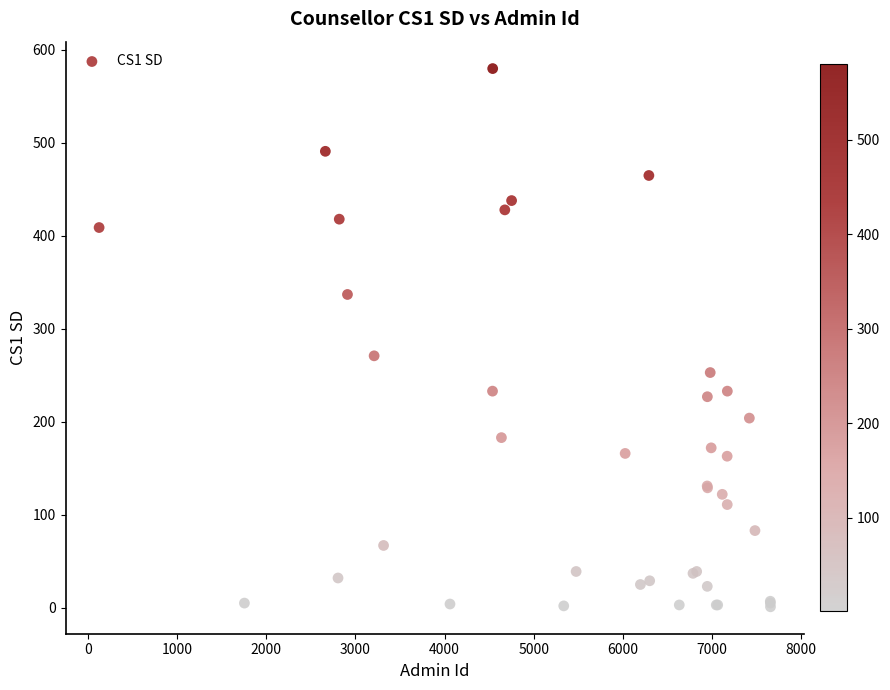

What Y value in the scatter plot is closest to 290?

271